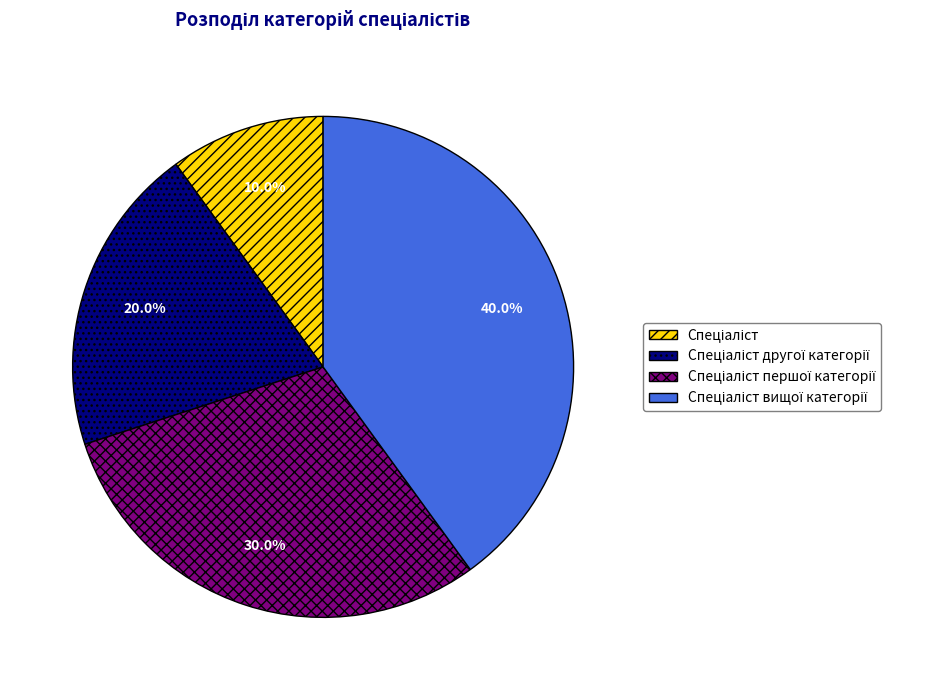

Is there any slice that represents more than half of the pie?

No